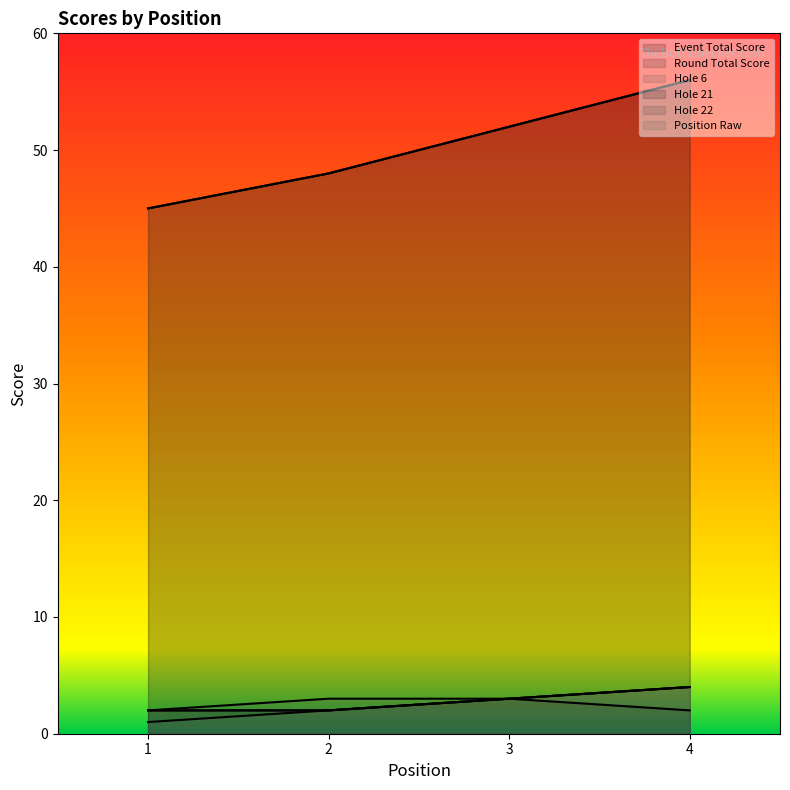

Where is round_total_score nearest to the value 50?

2